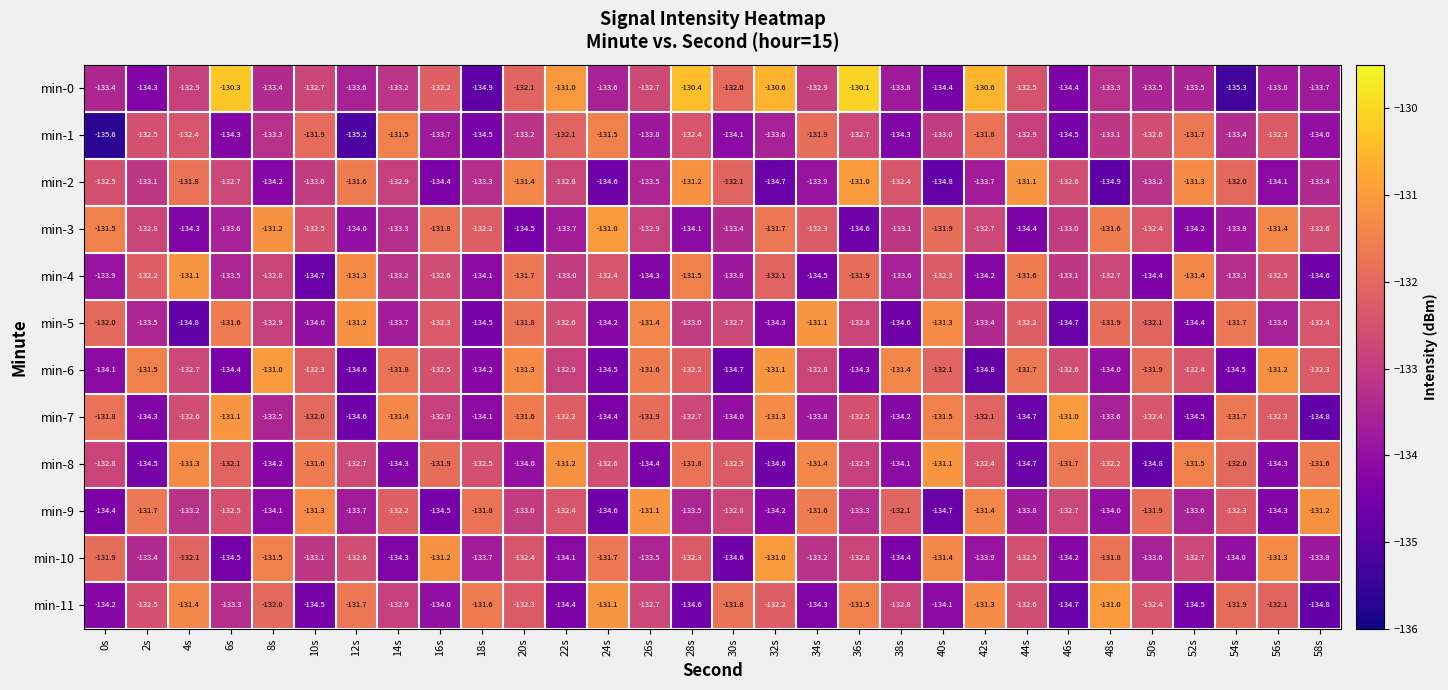

What is the difference between the maximum and second lowest values in the min-6 series?

3.7